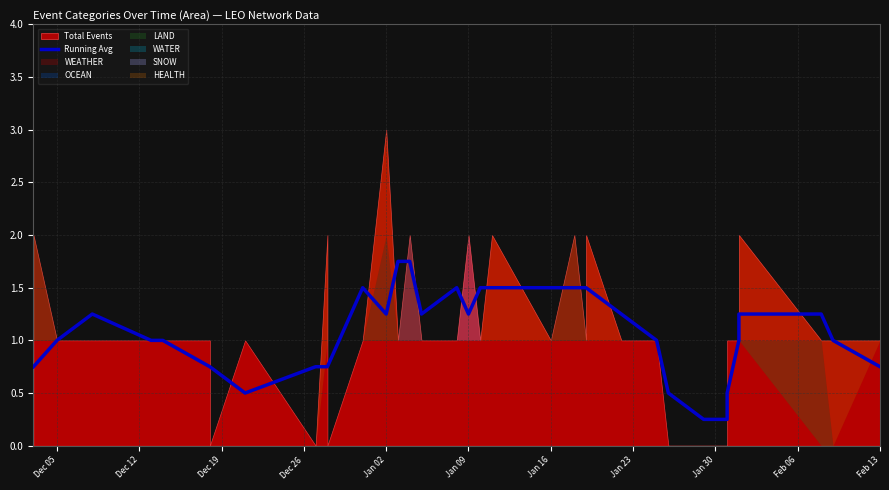

How many data points are above 1?

18